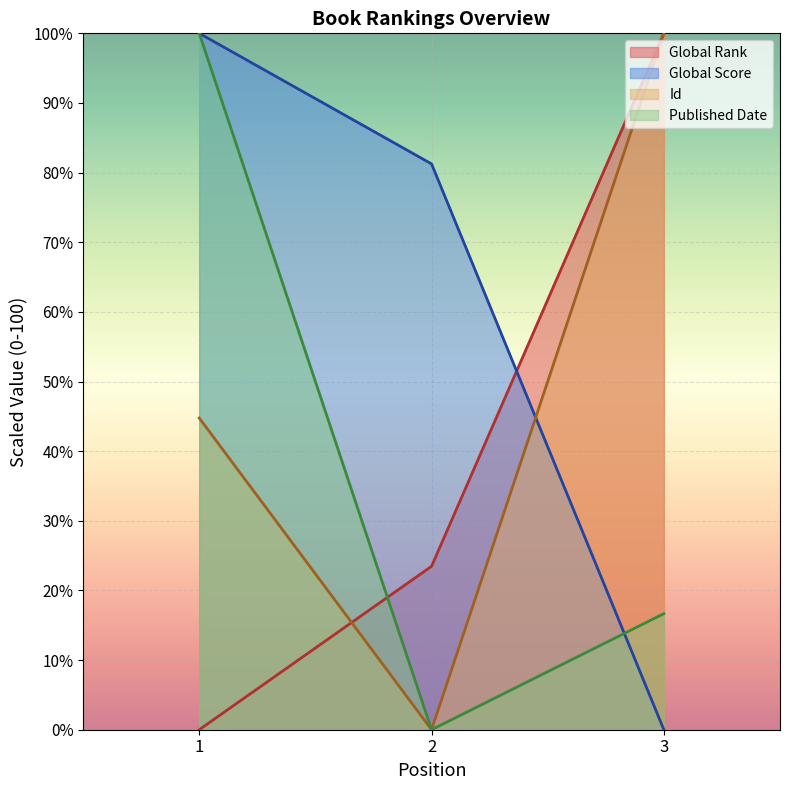

Which series has the widest spread of values?

Global Rank